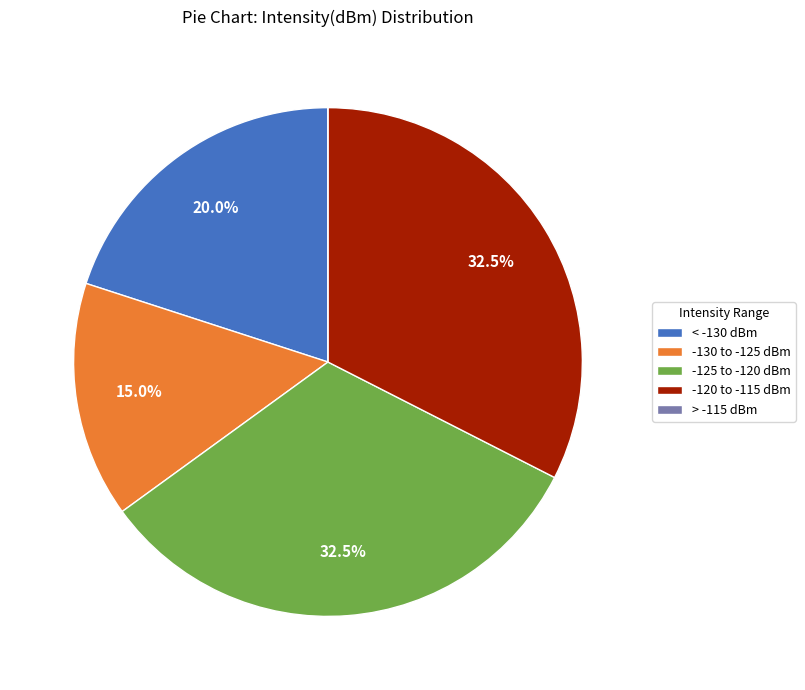

Is there a majority slice in this chart?

No